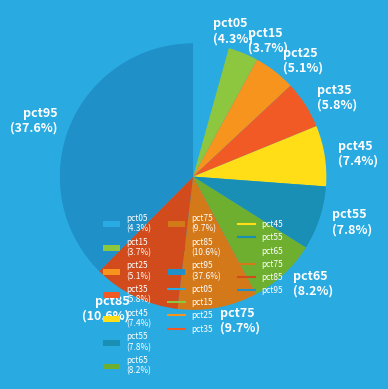

To the nearest percent, what percentage of the pie is pct55?

8%